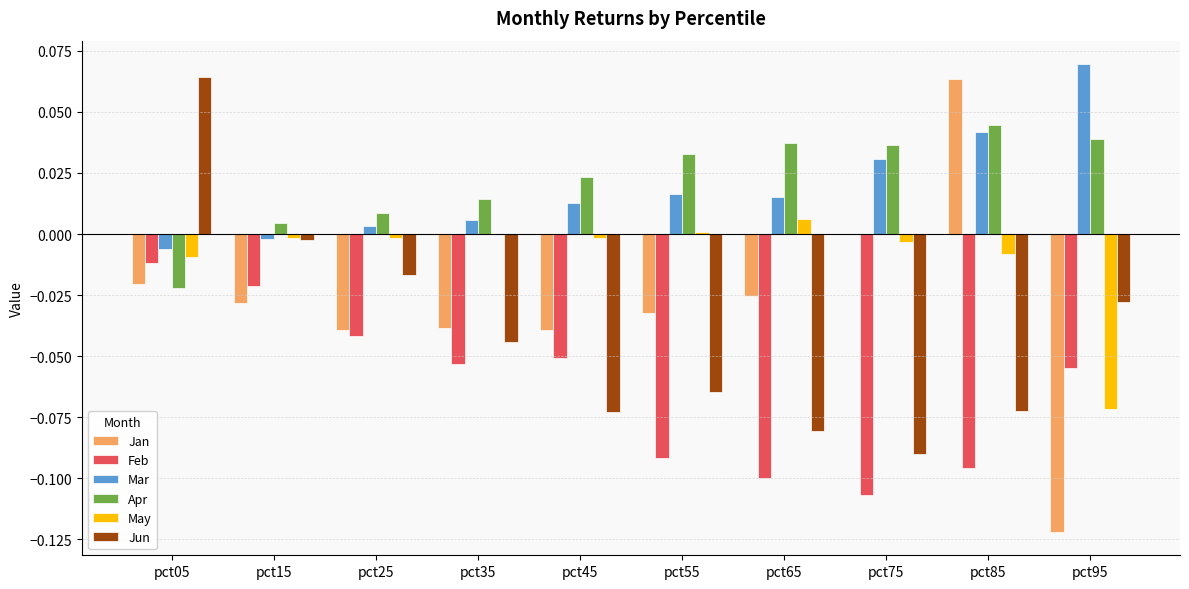

Is the value of Jan at pct85 greater than the value of Jun at pct55?

Yes